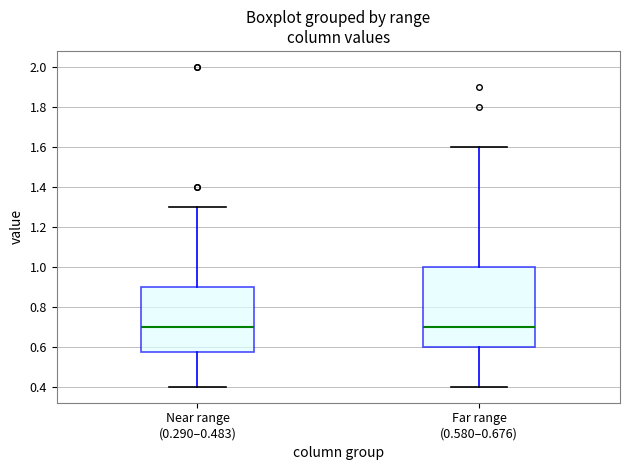

Comparing the boxes themselves (not the whiskers), which one is the tallest?

Far range (0.580–0.676)